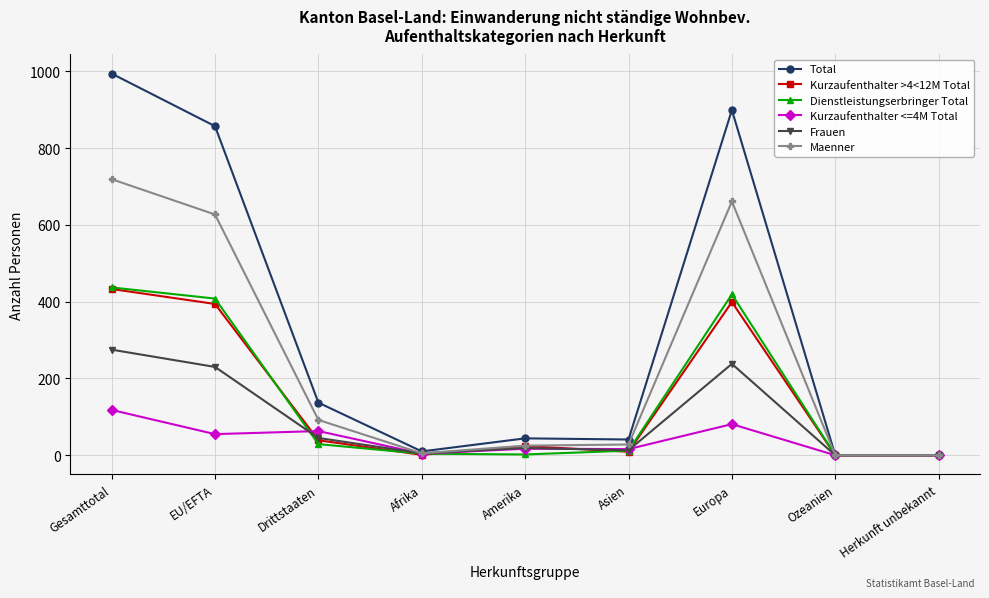

The value of Total at EU/EFTA is 532. True or false?

False